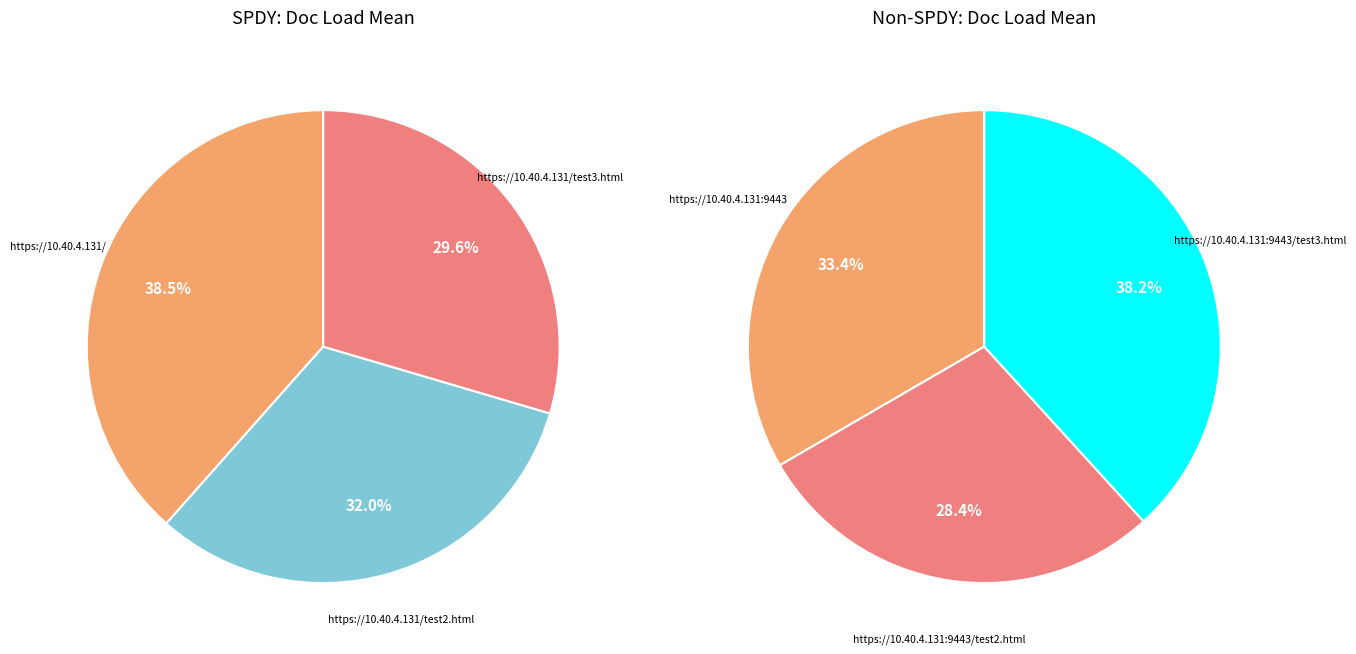

How many slices are in this pie chart?

6